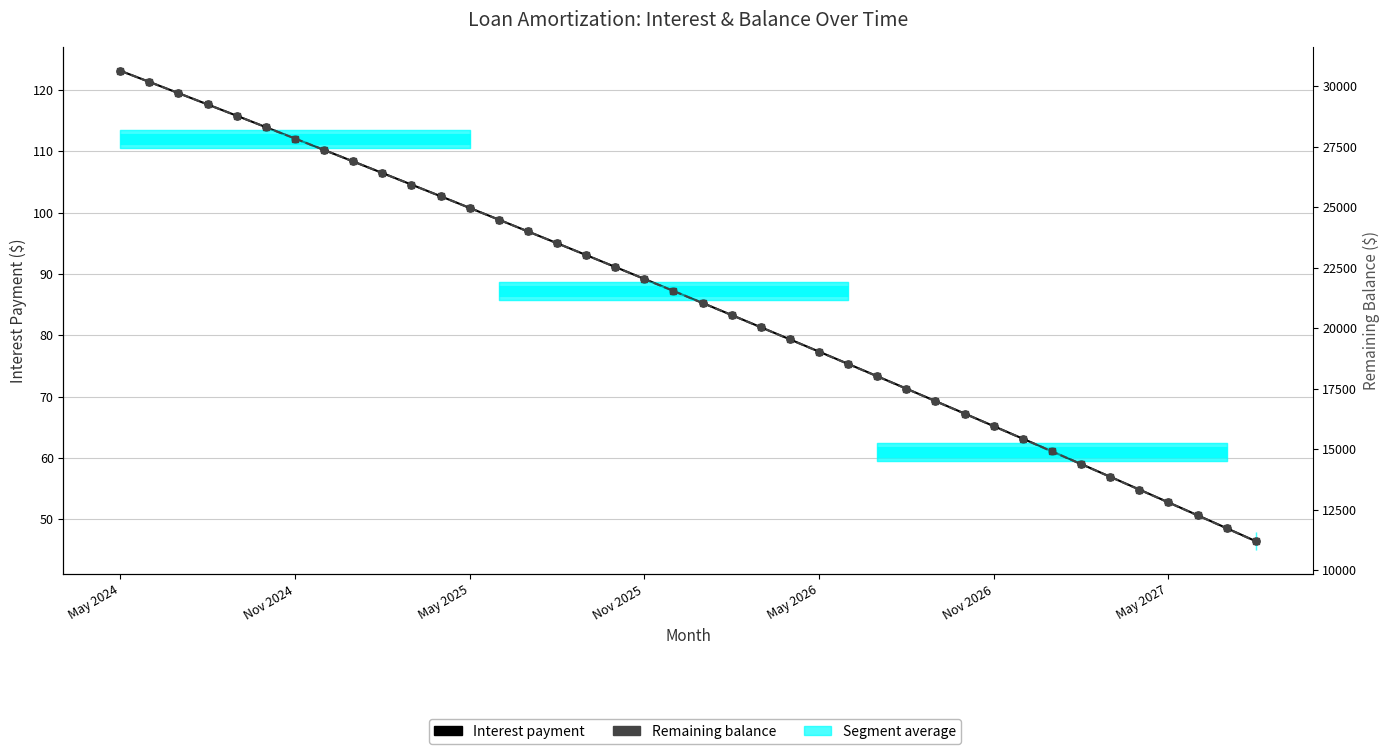

True or false: Remaining balance and Interest payment cross at least once.

False